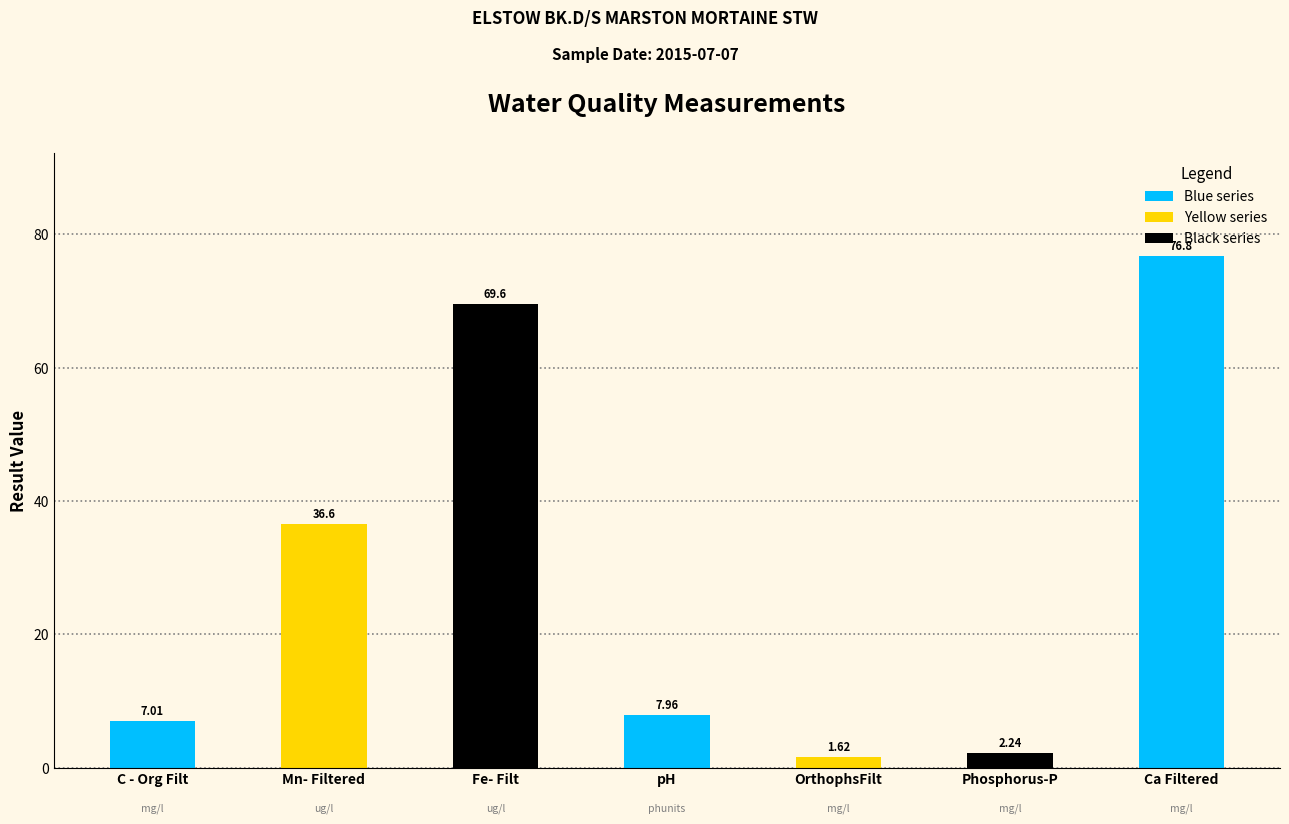

What is the label of the 5th bar from the left?

OrthophsFilt